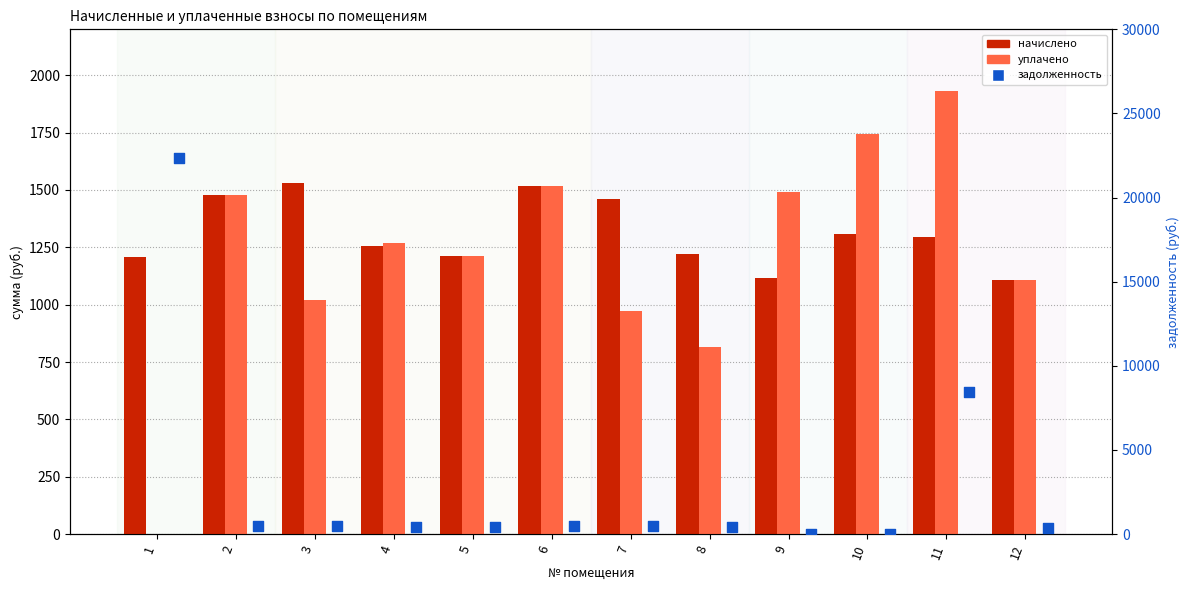

Which series contains the highest Y value?

задолженность